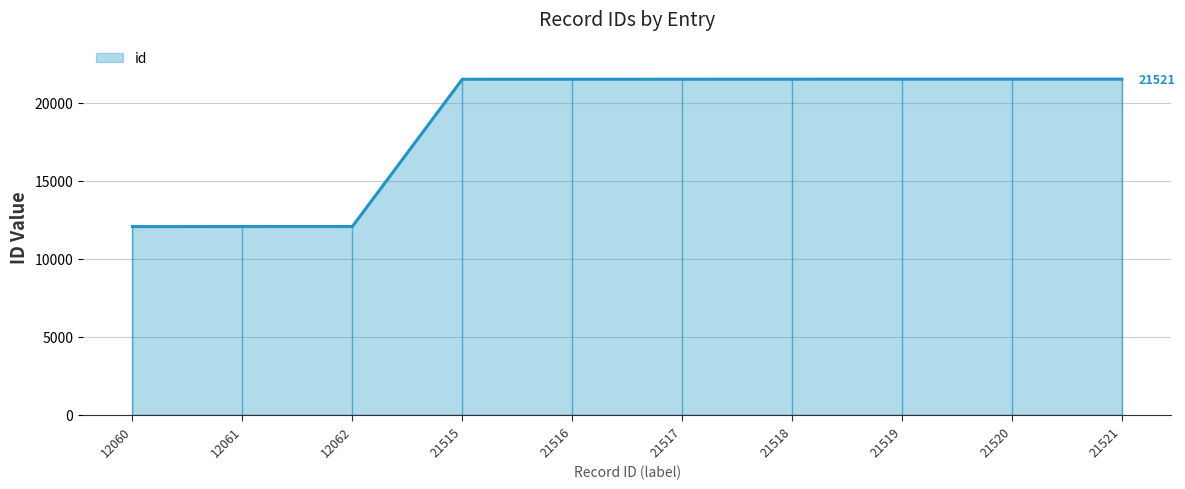

True or false: id has a value of 21520 at 21520.

True